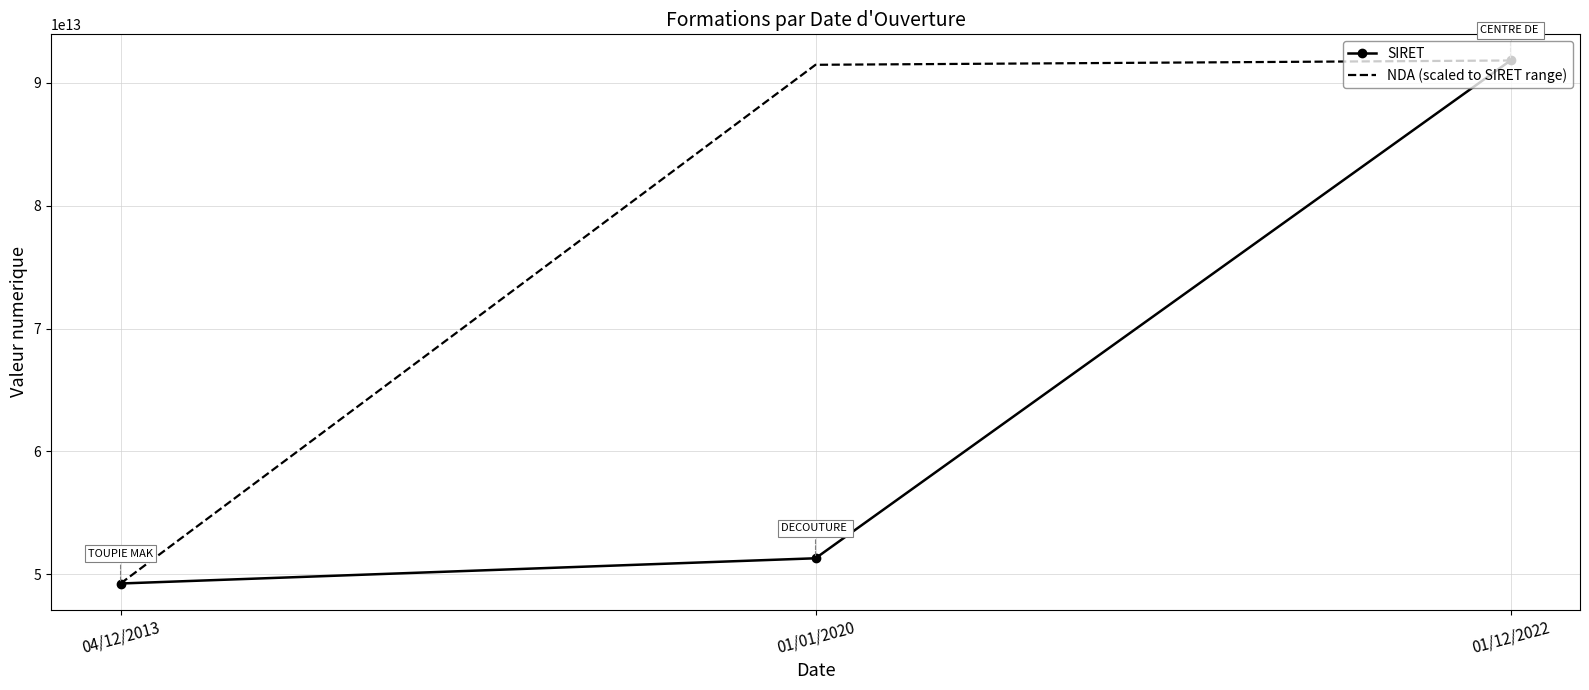

Rank the series by their average value, from highest to lowest.

NDA (scaled to SIRET range), SIRET